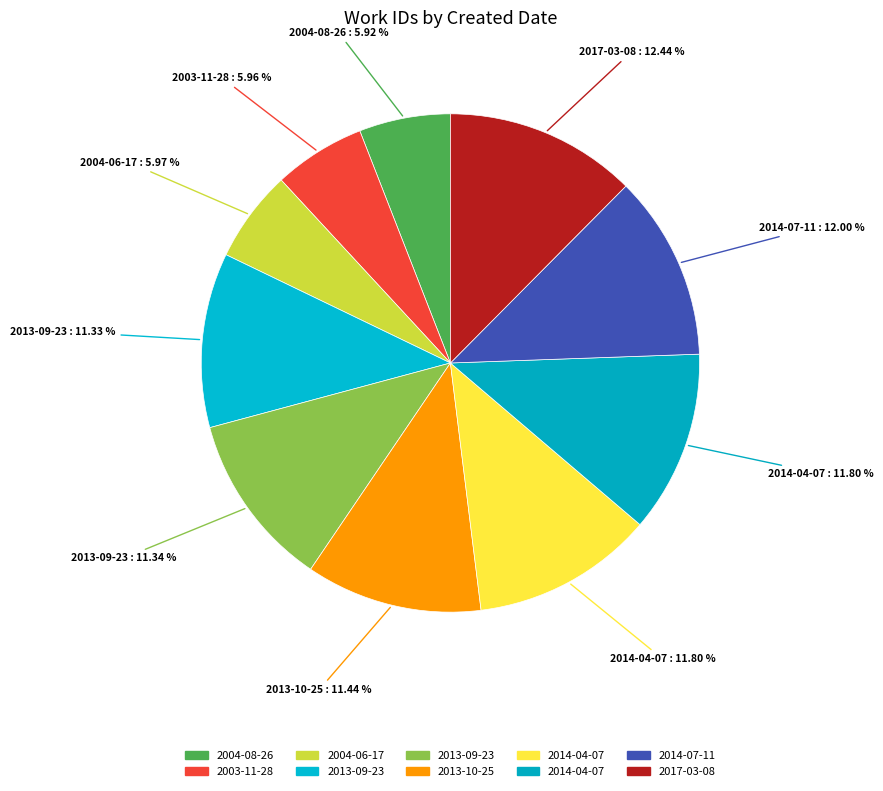

How many segments does this pie chart have?

10